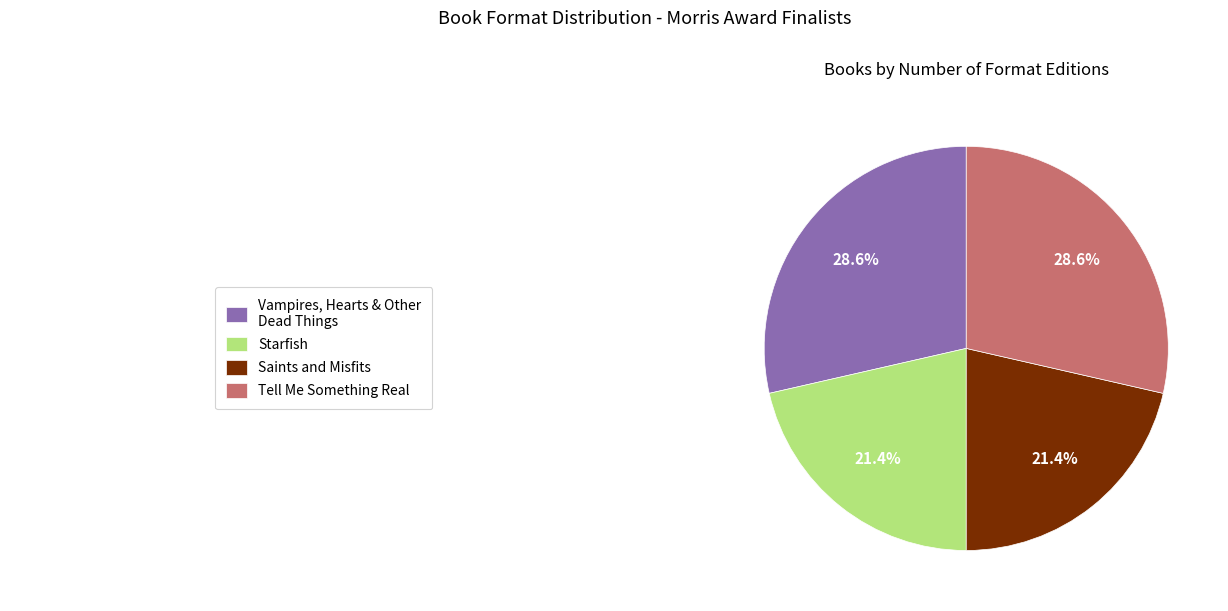

Is there a majority slice in this chart?

No